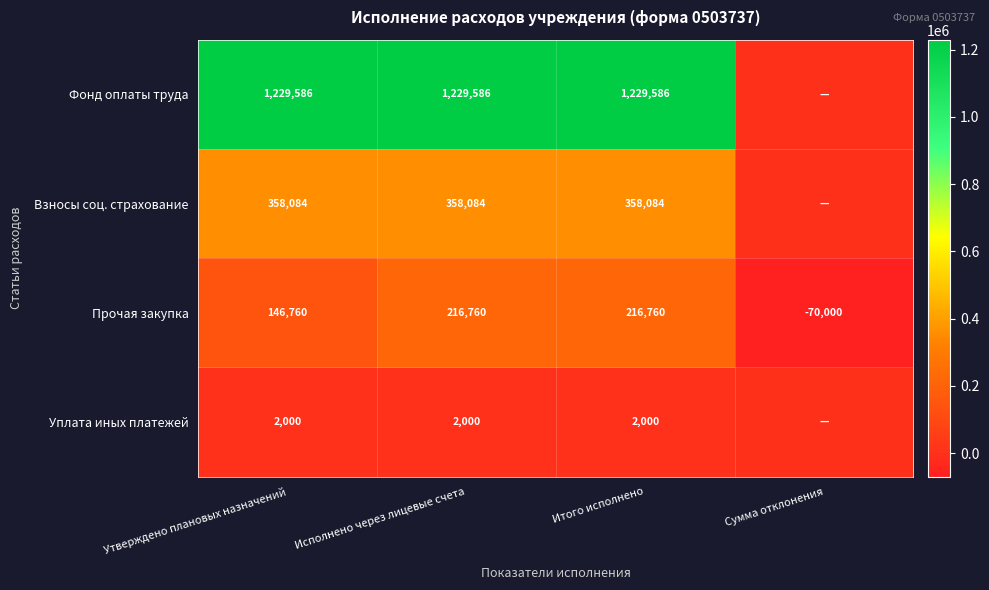

Count the number of data series in this chart.

4